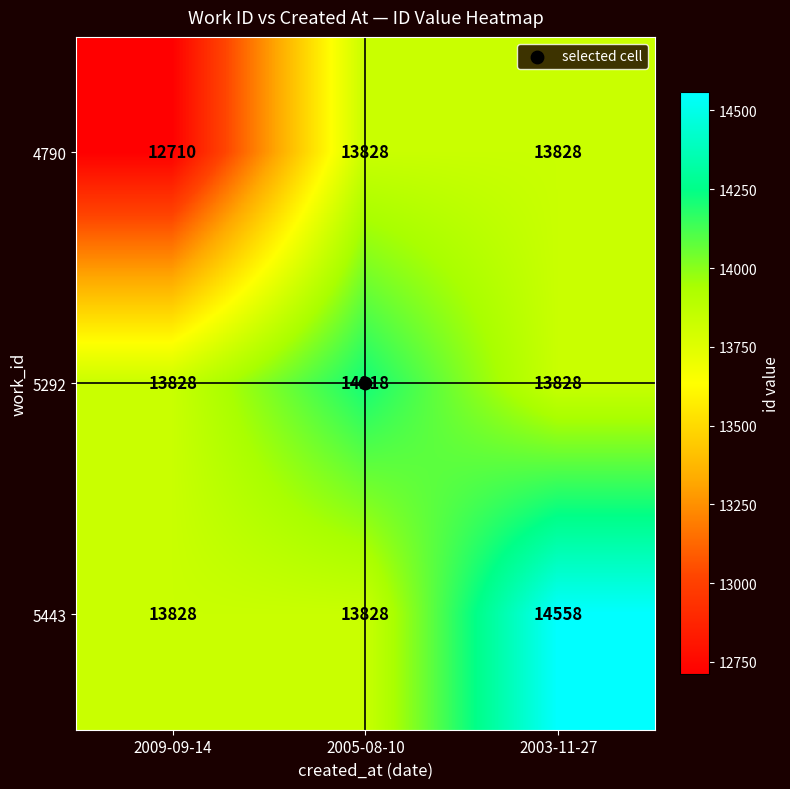

List the series in order of their overall mean, highest first.

5443, 5292, 4790